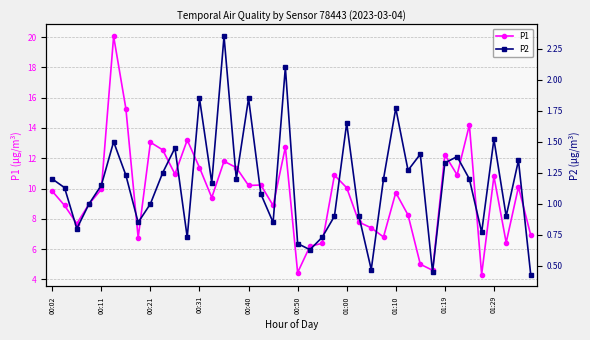

True or false: P1 has more than 1 interior local peaks.

True